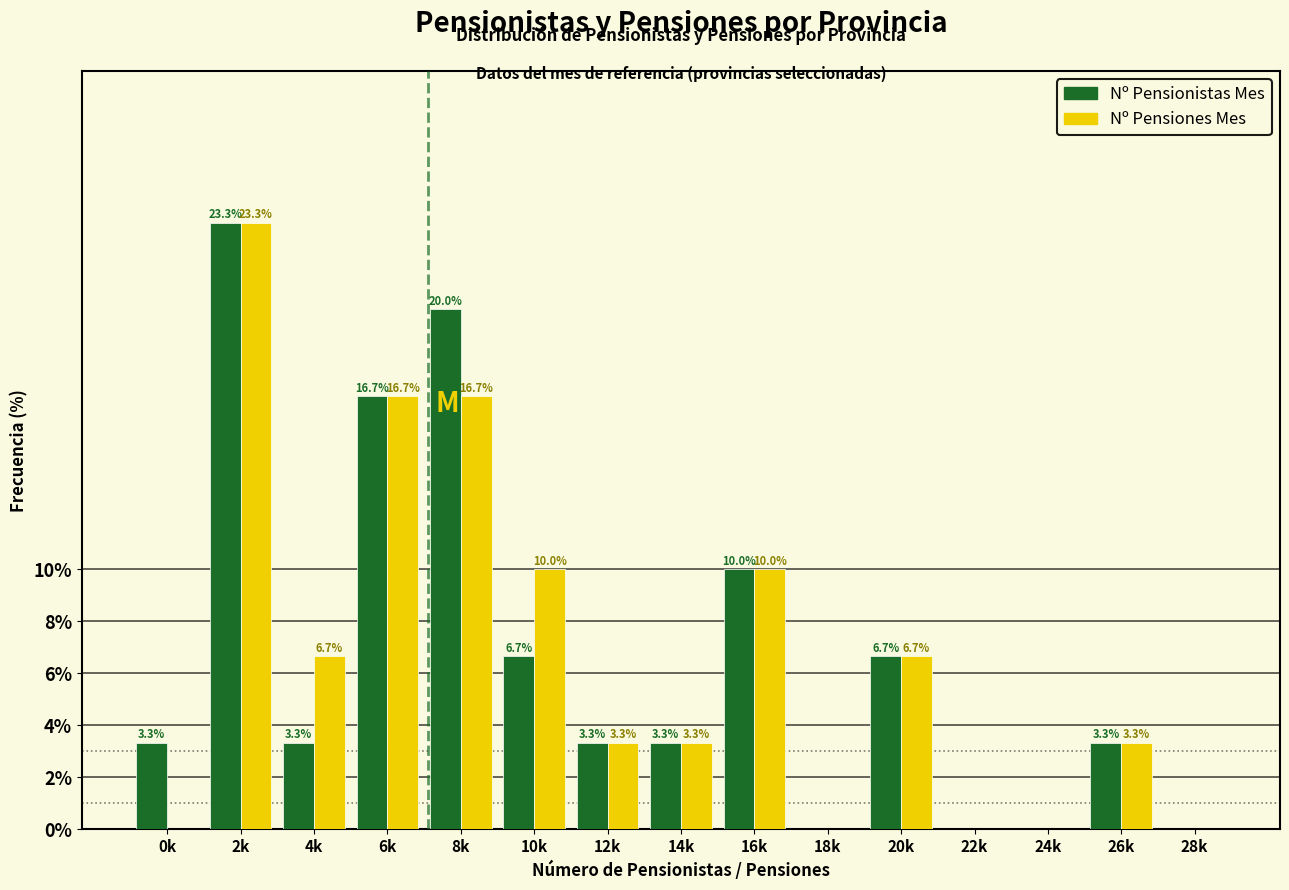

Reading left to right, extract all data points from this chart.

Nº Pensionistas Mes: 0k=3.3	2k=23.3	4k=3.3	6k=16.7	8k=20.0	10k=6.7	12k=3.3	14k=3.3	16k=10.0	18k=0.0	20k=6.7	22k=0.0	24k=0.0	26k=3.3	28k=0.0
Nº Pensiones Mes: 0k=0.0	2k=23.3	4k=6.7	6k=16.7	8k=16.7	10k=10.0	12k=3.3	14k=3.3	16k=10.0	18k=0.0	20k=6.7	22k=0.0	24k=0.0	26k=3.3	28k=0.0